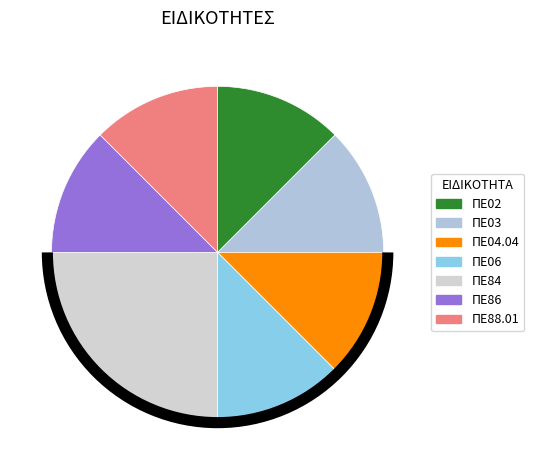

To the nearest percent, what percentage of the pie is ΠΕ03?

12%